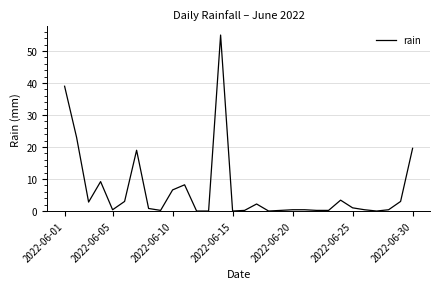

What is the maximum value shown in the chart?

55.0